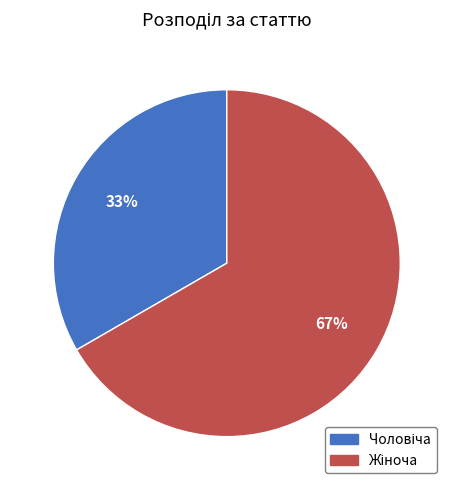

Does any single category account for the majority?

Yes